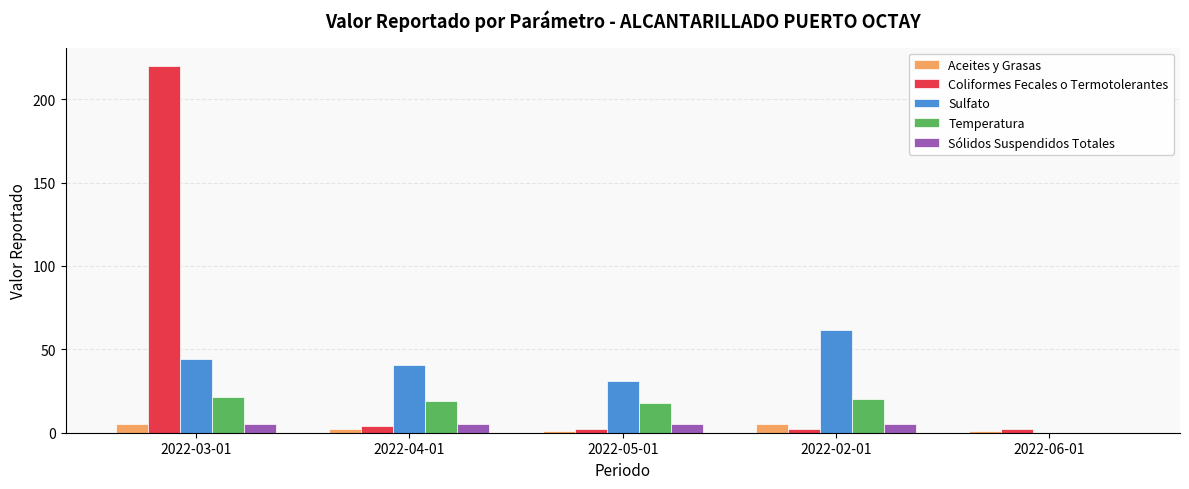

What is the spread (max minus min) of values at 2022-02-01?

59.7